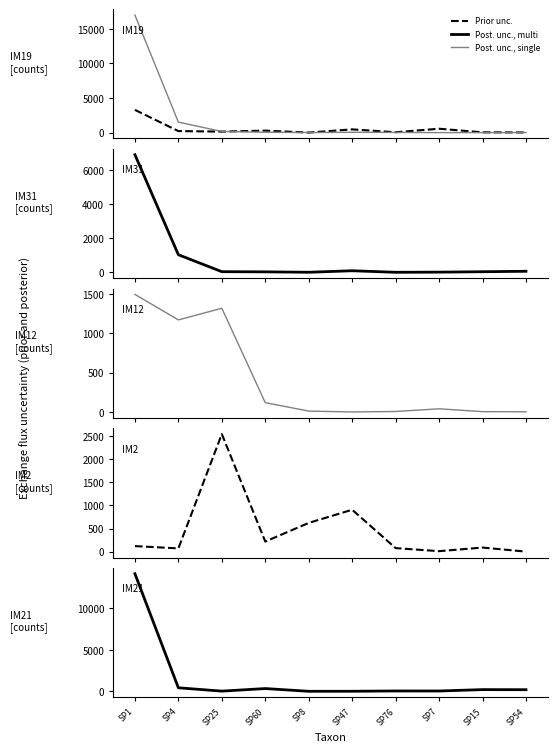

List the labels in order of IM21 value, largest first.

SP1, SP4, SP60, SP15, SP54, SP76, SP7, SP25, SP47, SP8